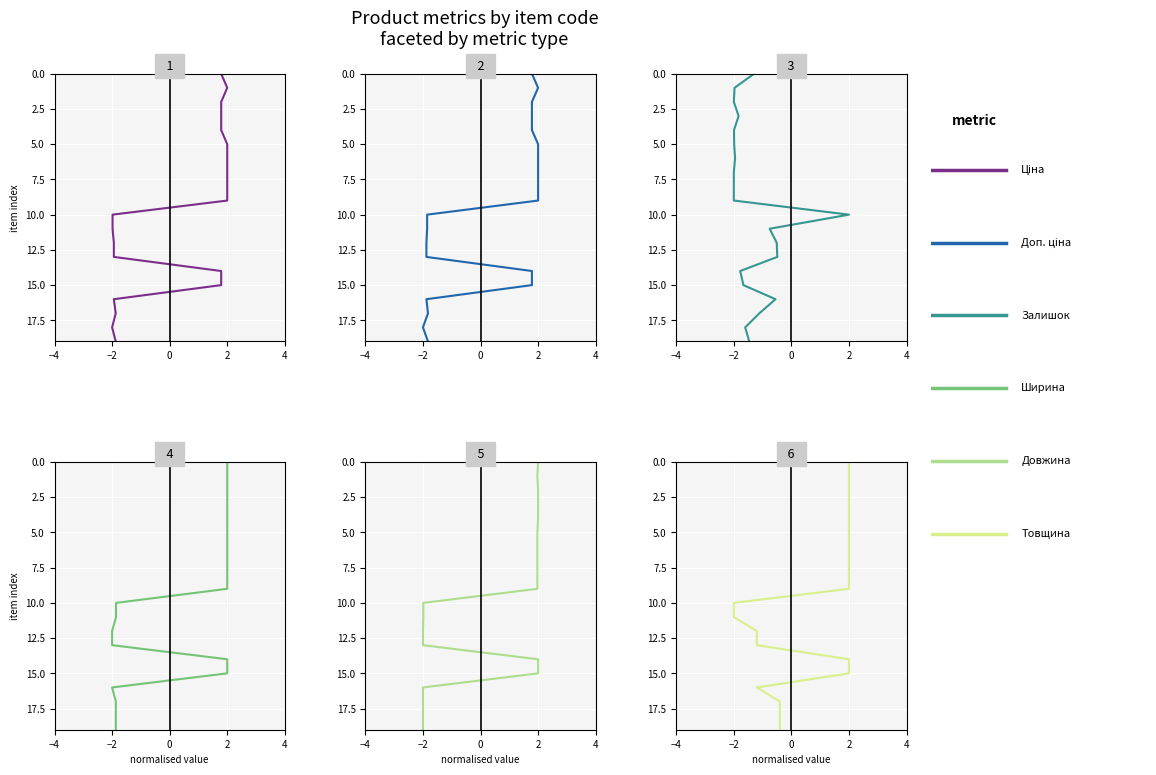

True or false: Ціна and Довжина intersect in this chart.

False